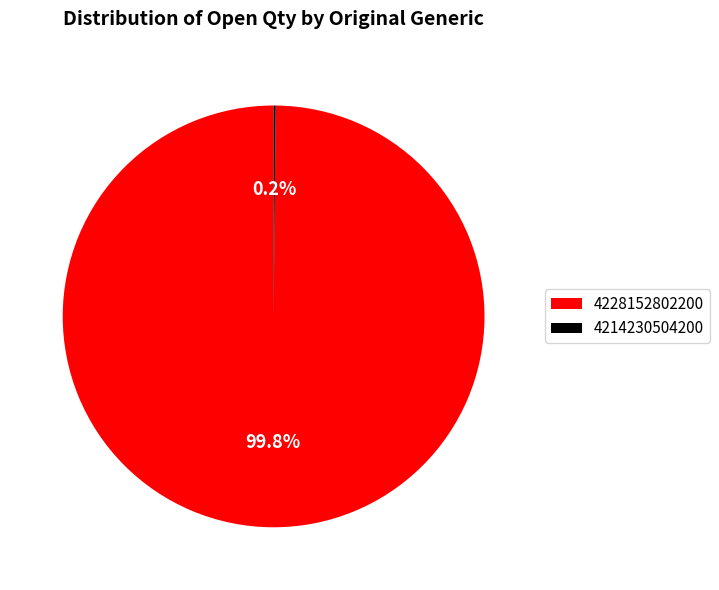

How much of the chart is everything except 4228152802200?

0.2%